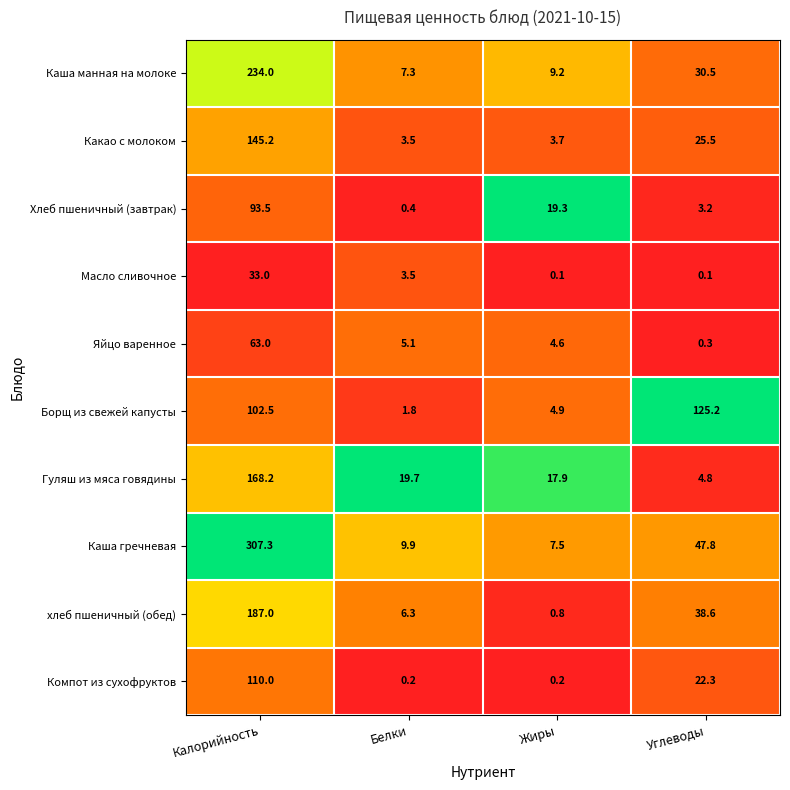

How many series are shown in this chart?

10